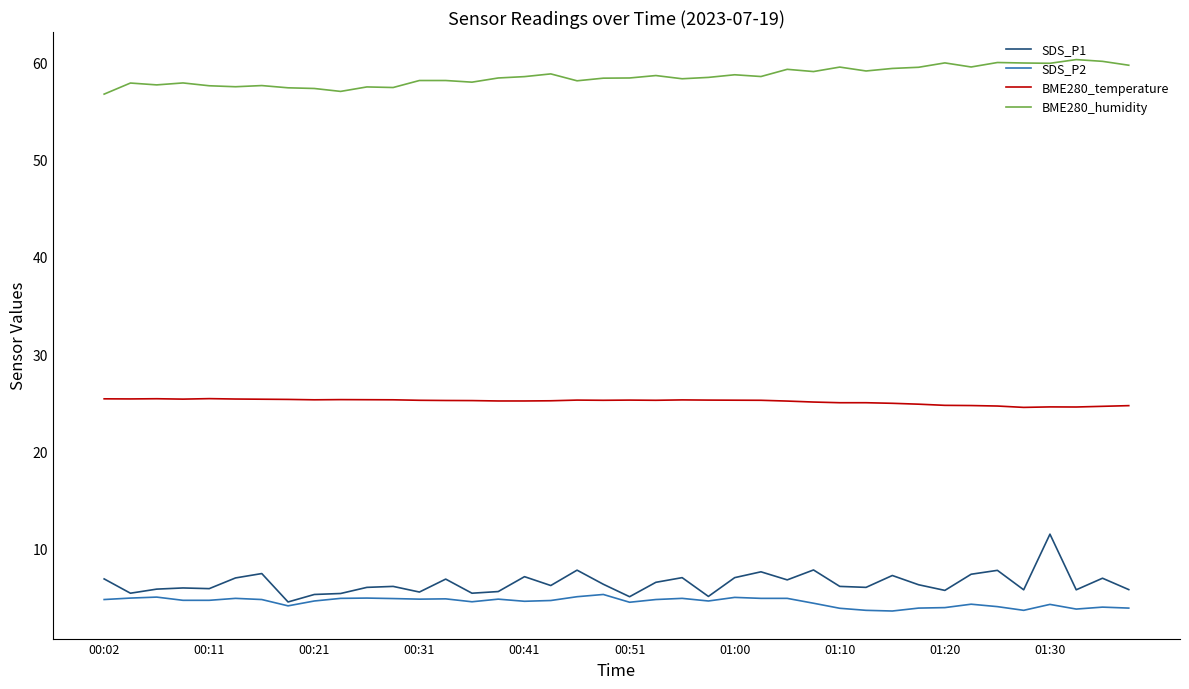

List the series in order of their peak value, highest first.

BME280_humidity, BME280_temperature, SDS_P1, SDS_P2